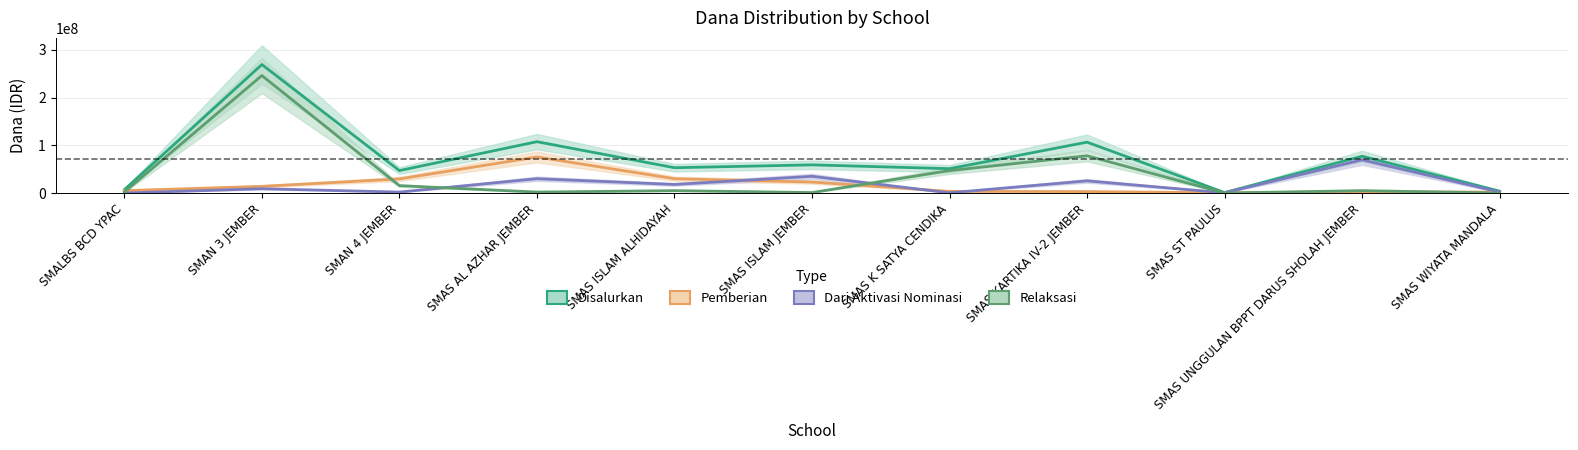

What is the label of the 10th point from the right?

SMAN 3 JEMBER